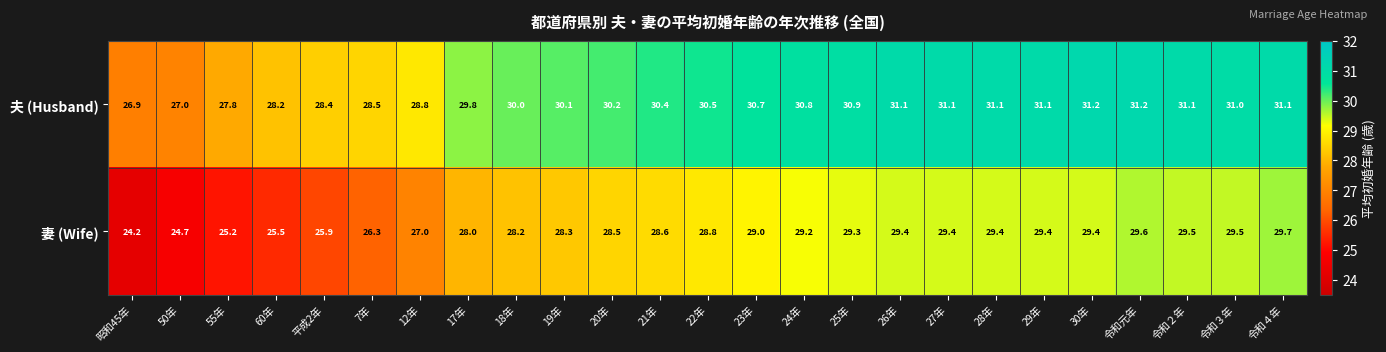

At which label does 妻 (Wife) reach its peak?

令和４年